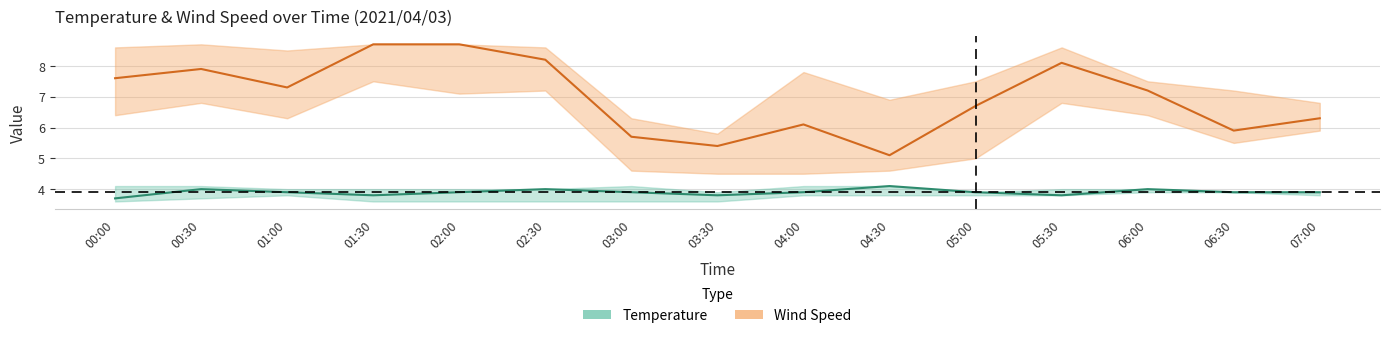

At which label does Temperature reach its minimum?

00:00